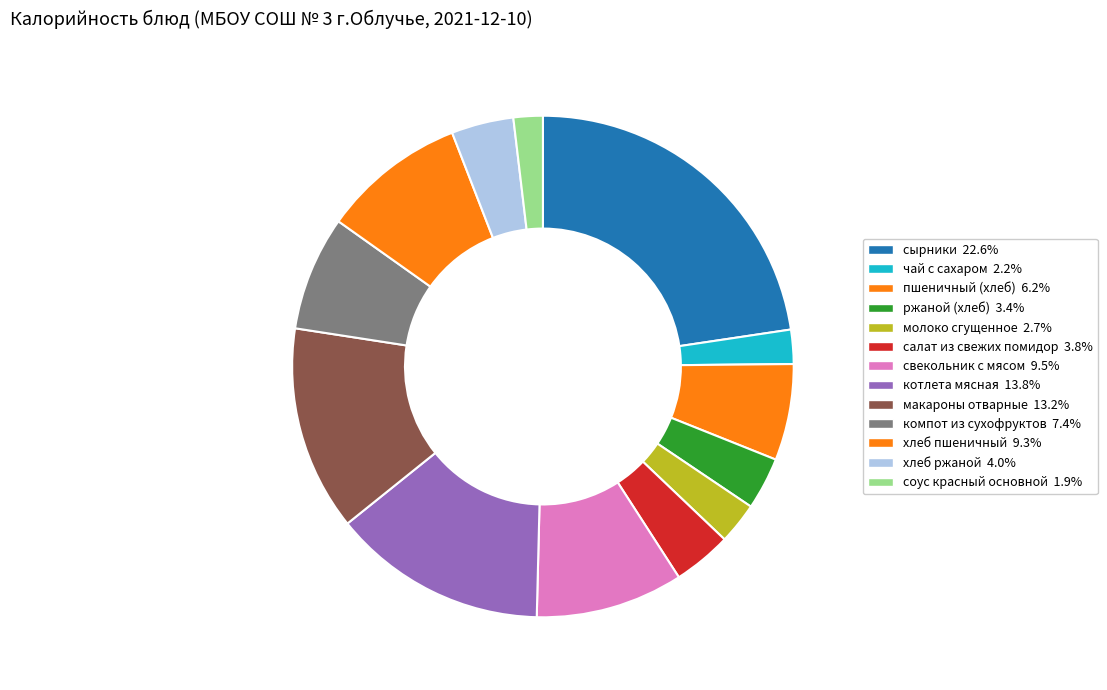

To the nearest percent, what is the difference between the молоко сгущенное and пшеничный (хлеб) slice percentages?

4%